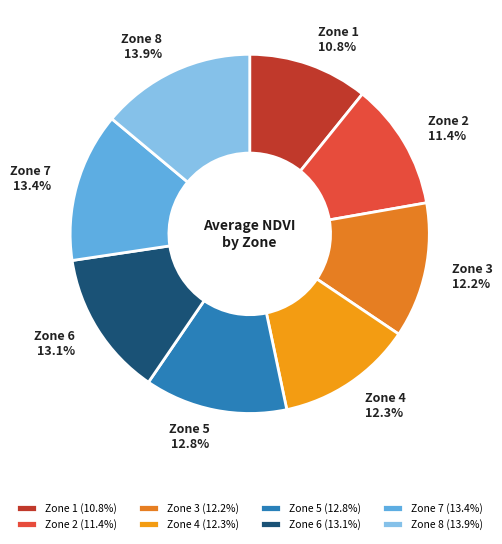

Is the sum of Zone 1 and Zone 2 greater than half?

No